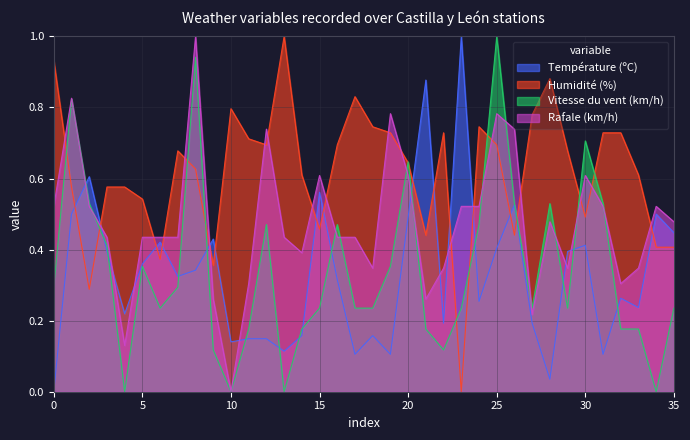

What is the highest value of the Humidité (%) series?

1.0